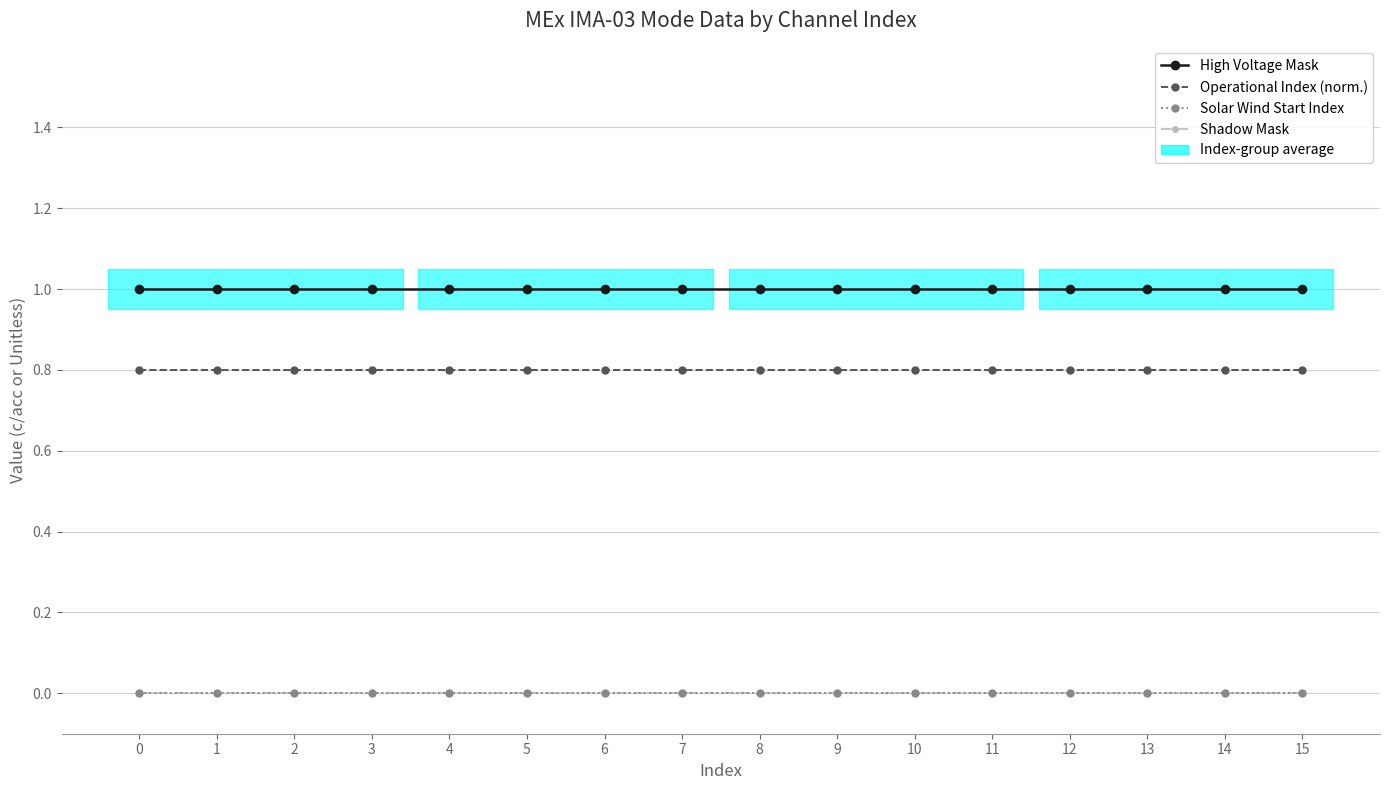

How many data points does each series have?

16